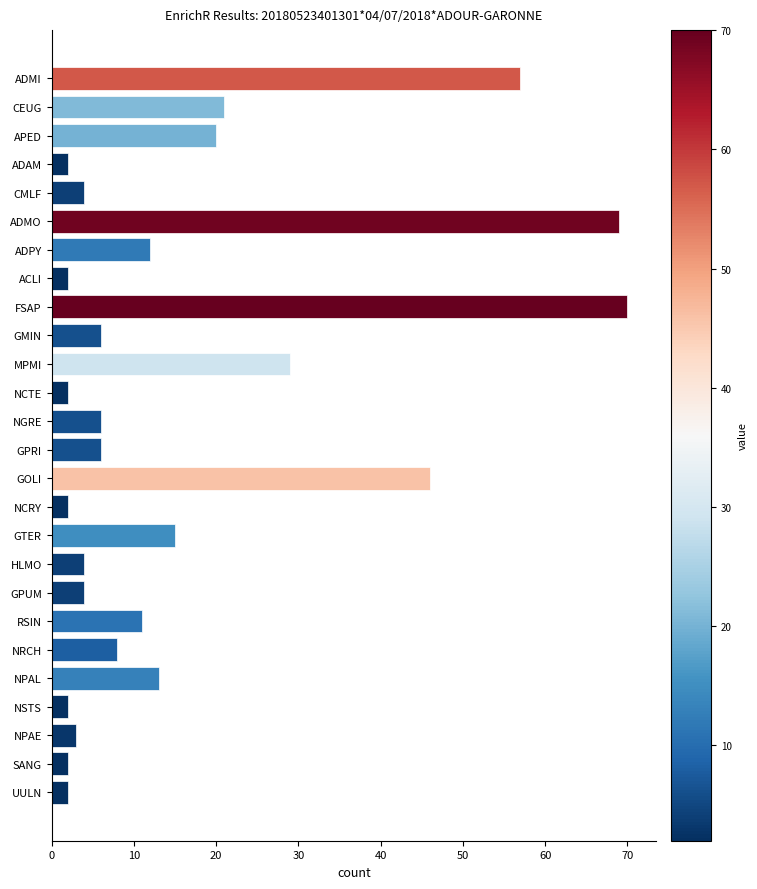

What position from the bottom is CEUG?

25